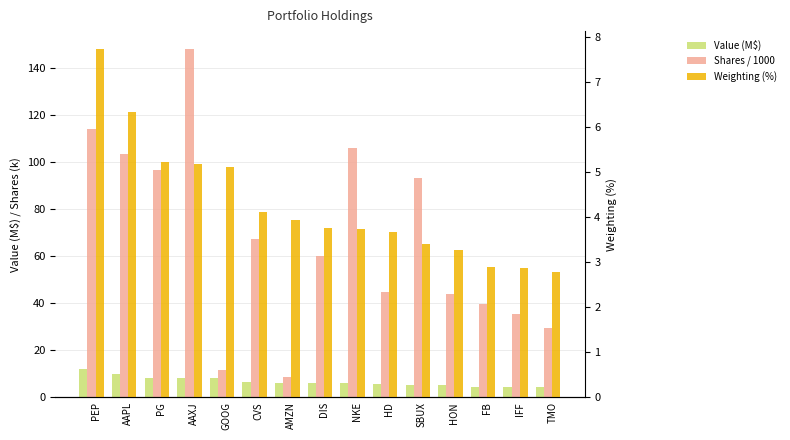

How many bars are there in total?

45